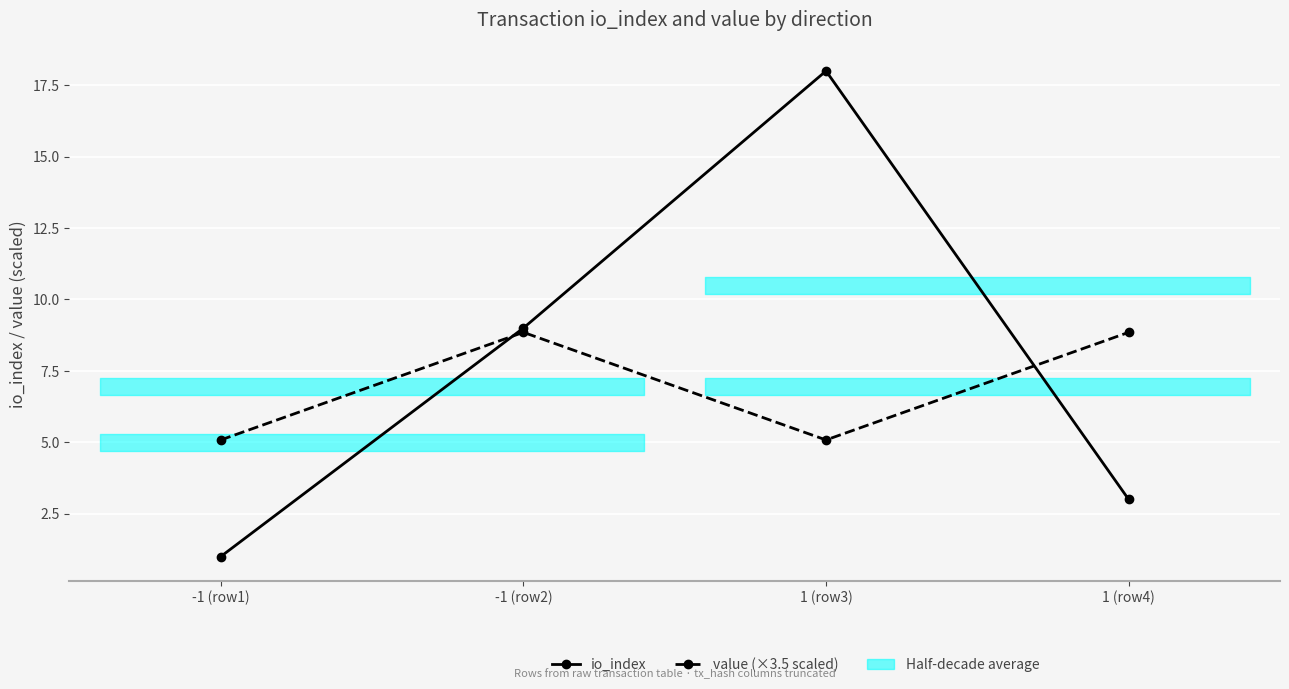

What is the spread (max minus min) of values at -1 (row1)?

4.1